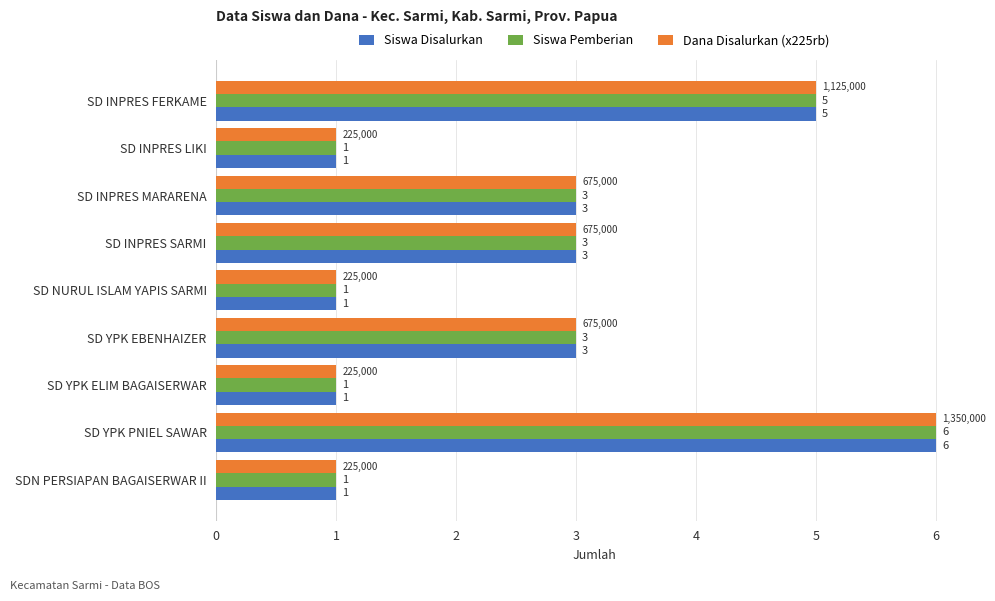

What is the average value of the Siswa Disalurkan series?

3